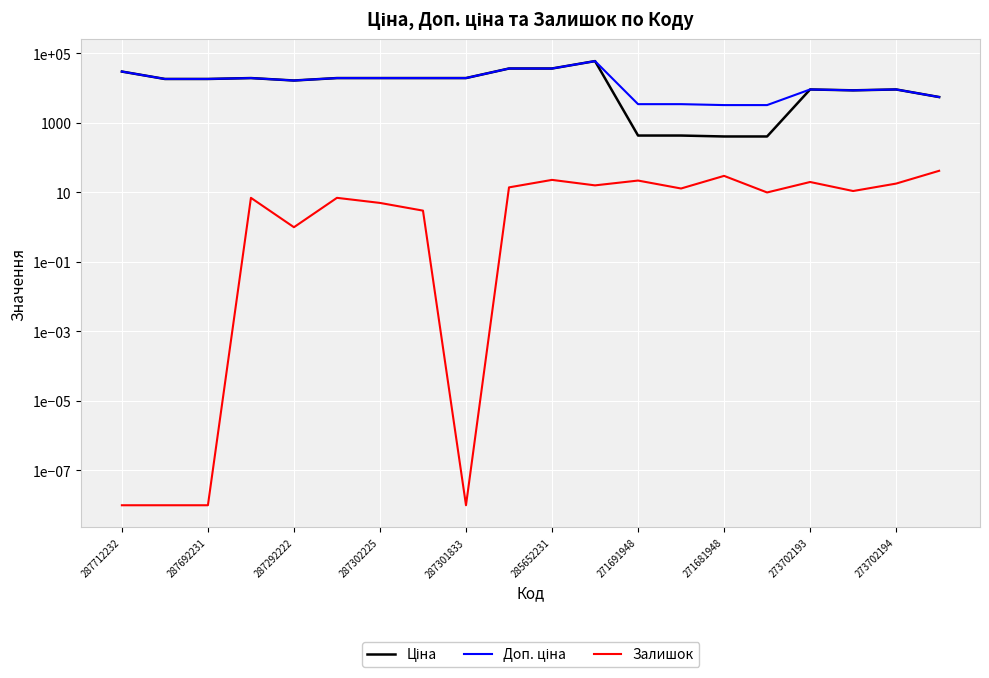

At how many categories does at least one series exceed 15228?

12